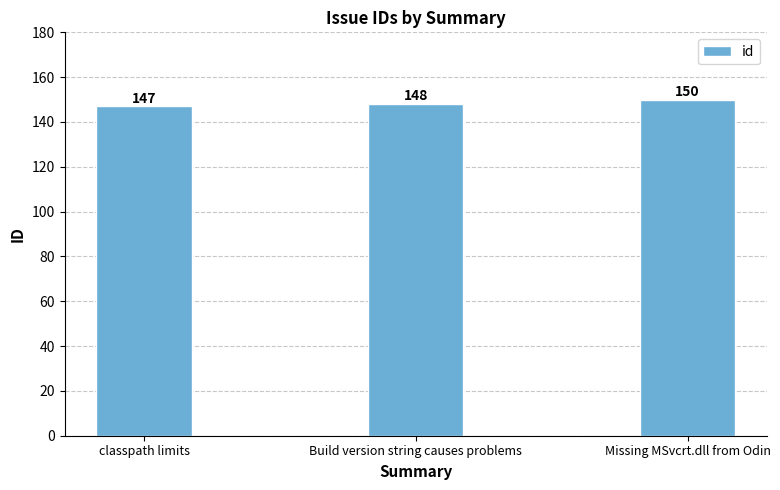

What is the change in value from Build version string causes problems to Missing MSvcrt.dll from Odin?

+2